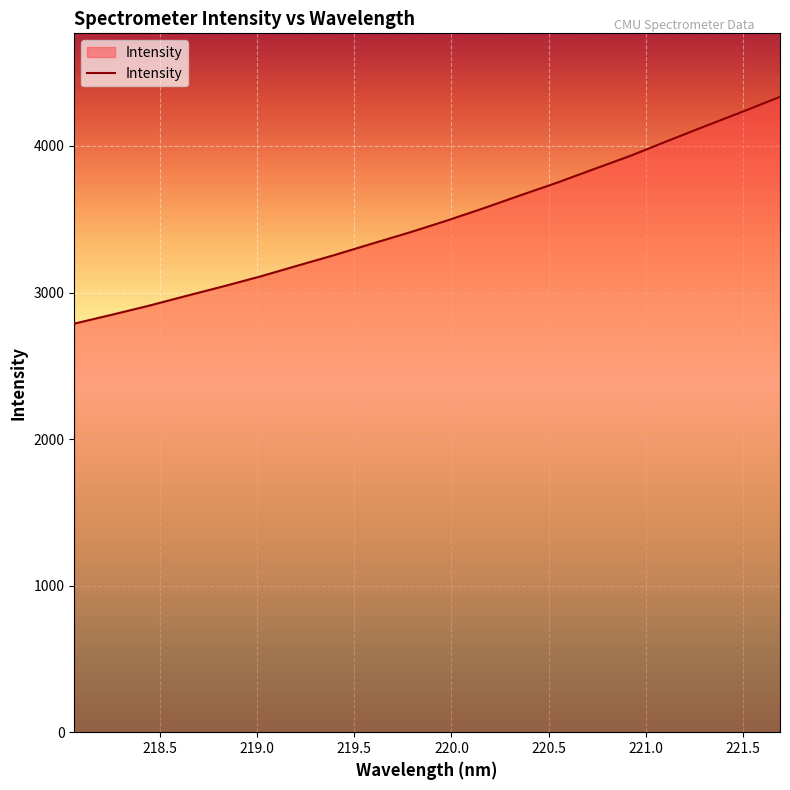

What is the smallest value displayed?

2787.8